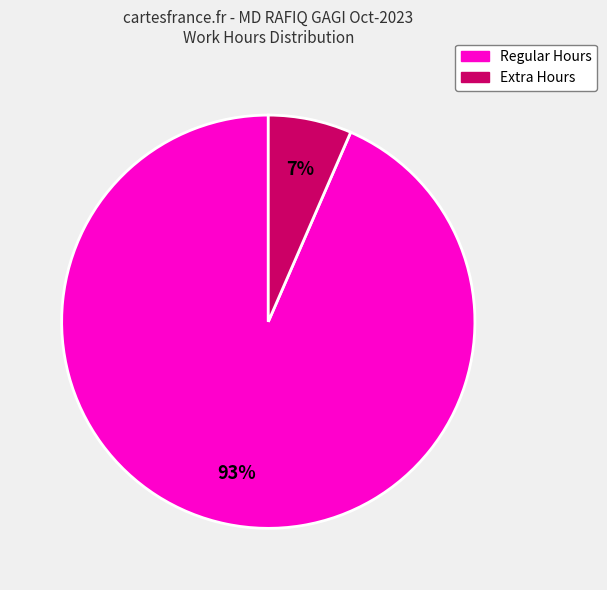

To the nearest percent, what is the combined percentage of Extra Hours and Regular Hours?

100%